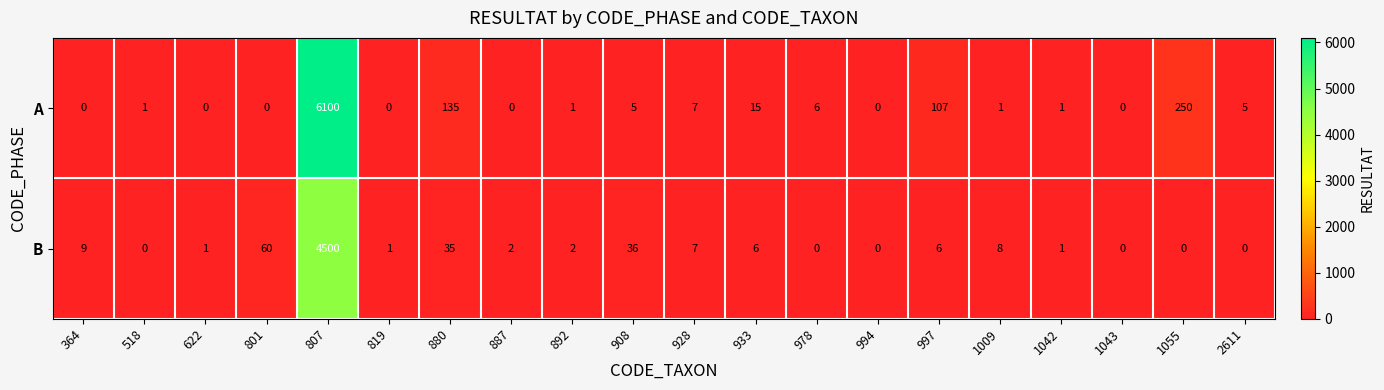

What is the sum of the A values at 994 and 880?

135